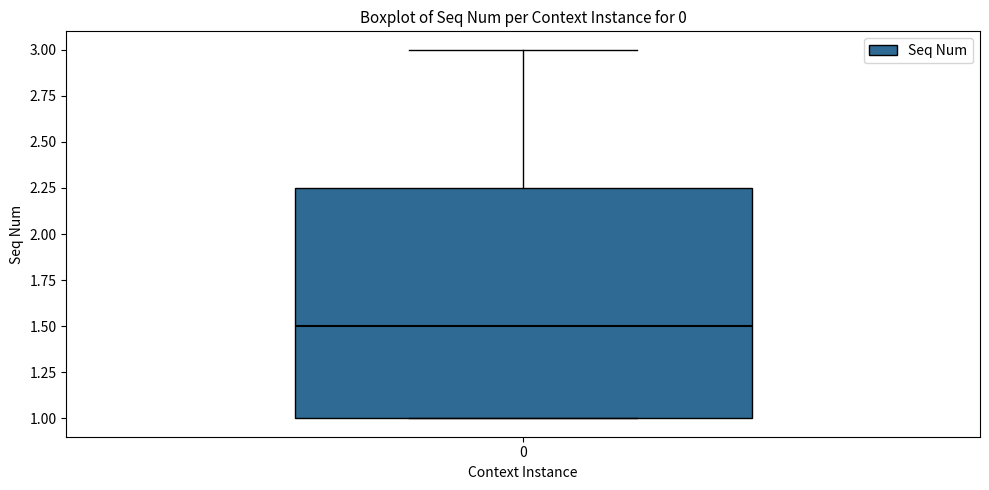

Where does the median line of the box at x = 0 sit on the y-axis? The values are not printed on the chart, so give them approximately, as read against the axis.

1.50